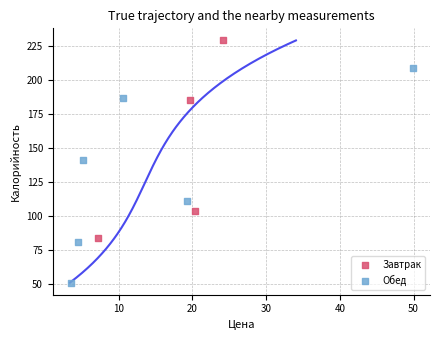

Which series contains the lowest Y value?

Обед